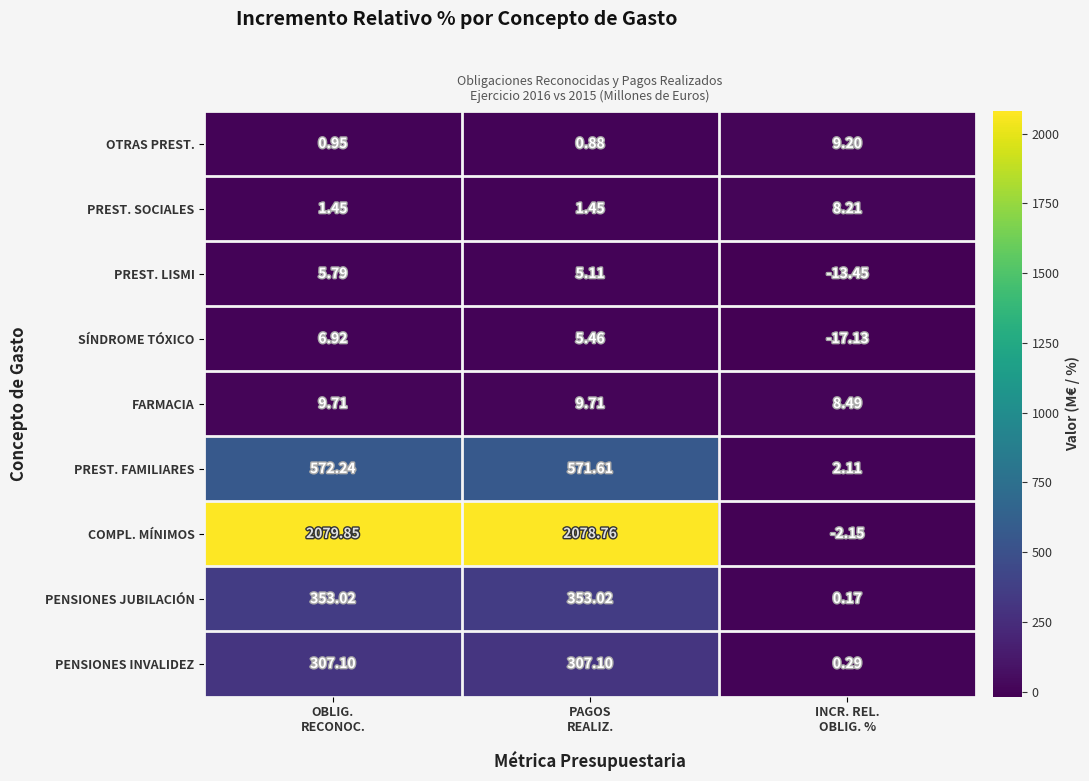

List the series in order of their peak value, lowest first.

PREST. LISMI, SÍNDROME TÓXICO, PREST. SOCIALES, OTRAS PREST., FARMACIA, PENSIONES INVALIDEZ, PENSIONES JUBILACIÓN, PREST. FAMILIARES, COMPL. MÍNIMOS